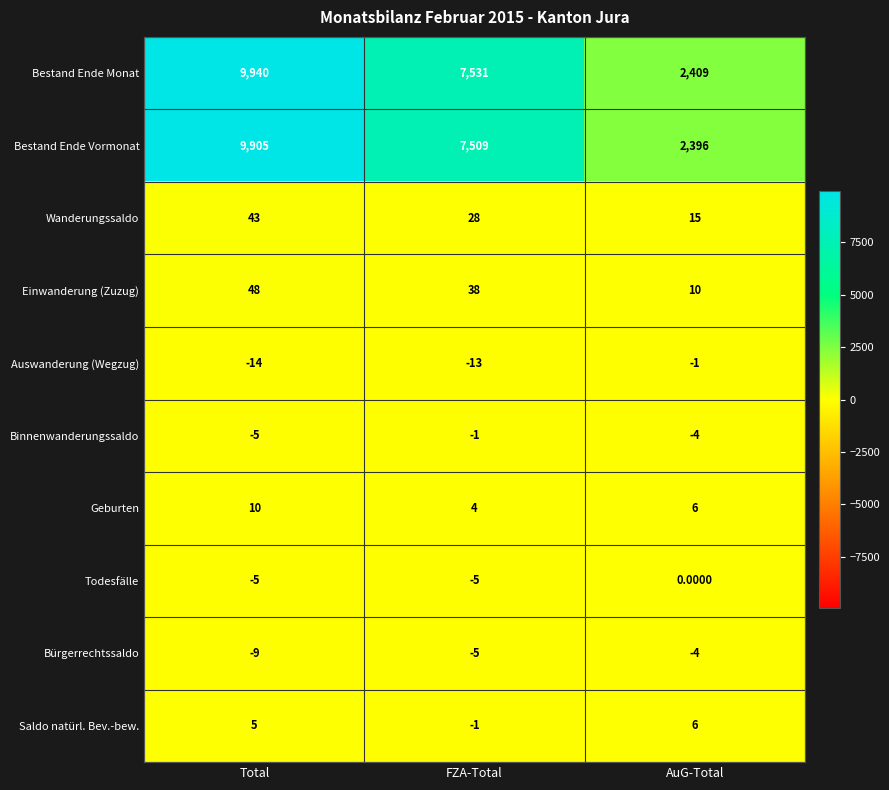

At which label does Binnenwanderungssaldo first exceed -4?

FZA-Total